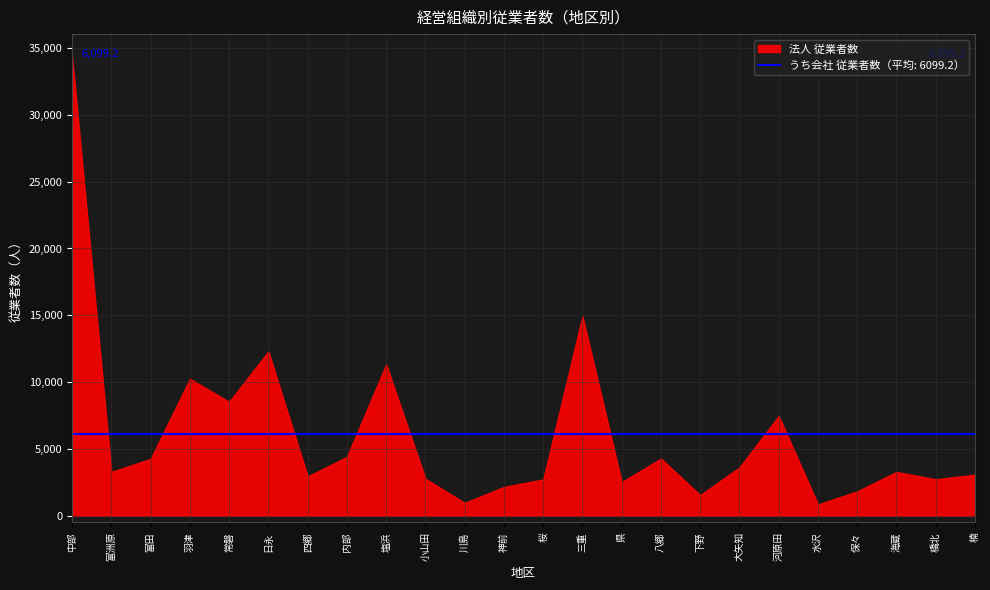

At which category is the sum across all series the highest?

中部